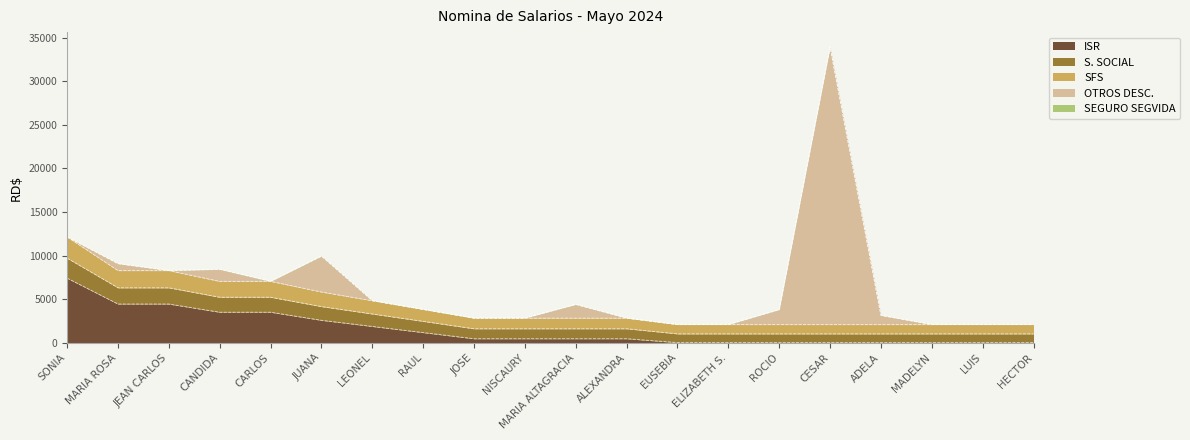

The ISR series shows 10612.3 at SONIA. True or false?

False